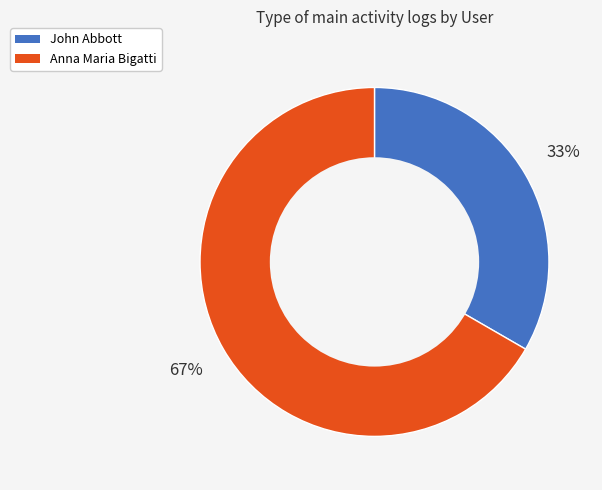

Which slice represents more than half of the pie?

Anna Maria Bigatti